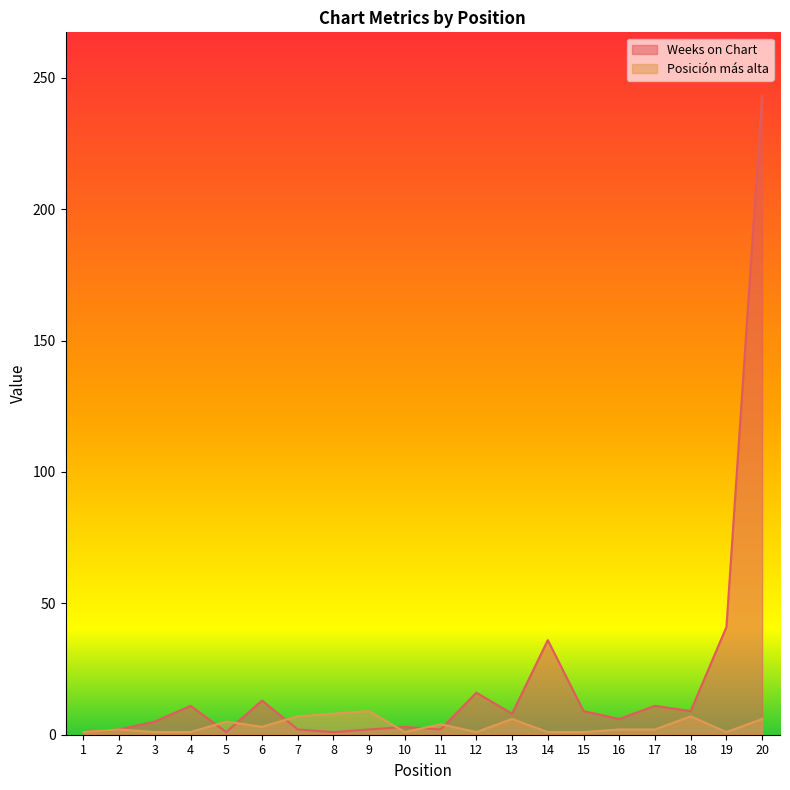

Is it true that Weeks on Chart equals 22 at 14?

False